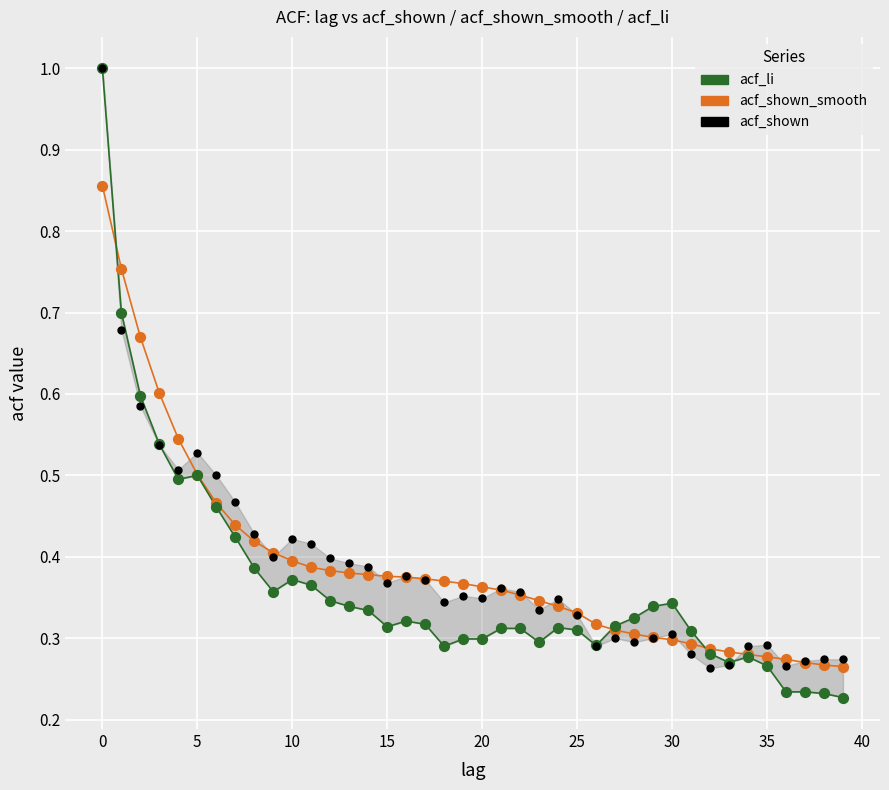

What are all the series names shown in the legend?

acf_li, acf_shown_smooth, acf_shown